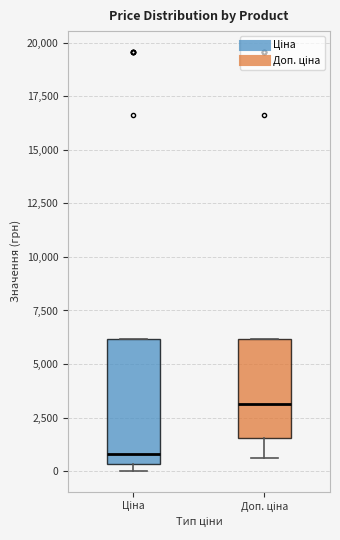

Reading left to right, read every box against the y-axis: the position of its median line, the range the box covers, and the ends of its whiskers. The values are not printed on the chart, so give them approximately, as read against the axis.

Ціна: median 1000, box 500 to 6000, whiskers 0 to 6000
Доп. ціна: median 3000, box 1500 to 6000, whiskers 500 to 6000